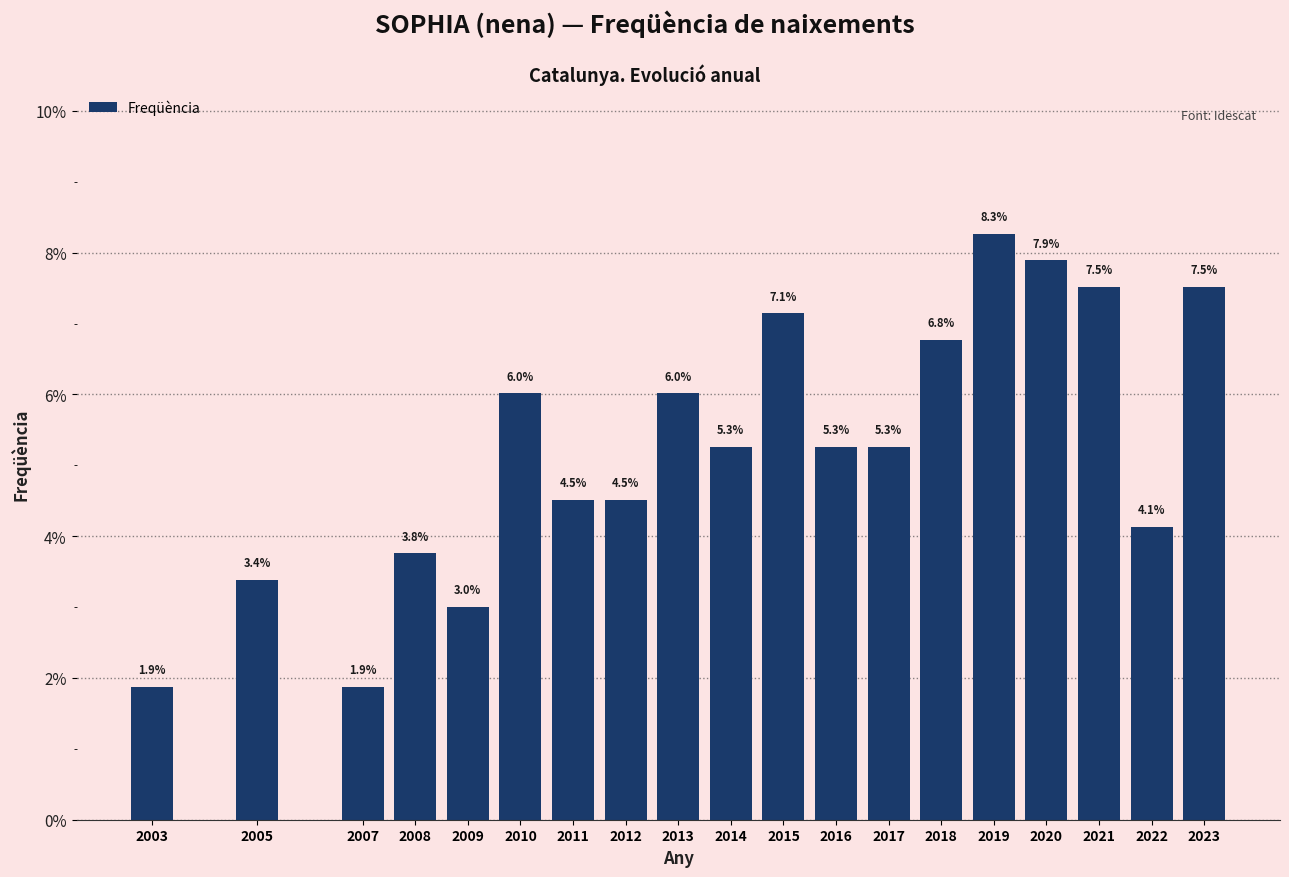

Reading right to left, what are all the values shown in this chart?

2023=7.5	2022=4.1	2021=7.5	2020=7.9	2019=8.3	2018=6.8	2017=5.3	2016=5.3	2015=7.1	2014=5.3	2013=6.0	2012=4.5	2011=4.5	2010=6.0	2009=3.0	2008=3.8	2007=1.9	2005=3.4	2003=1.9